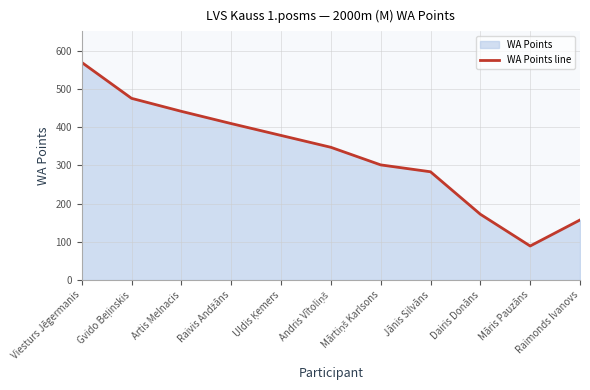

Does the chart have visible grid lines?

Yes